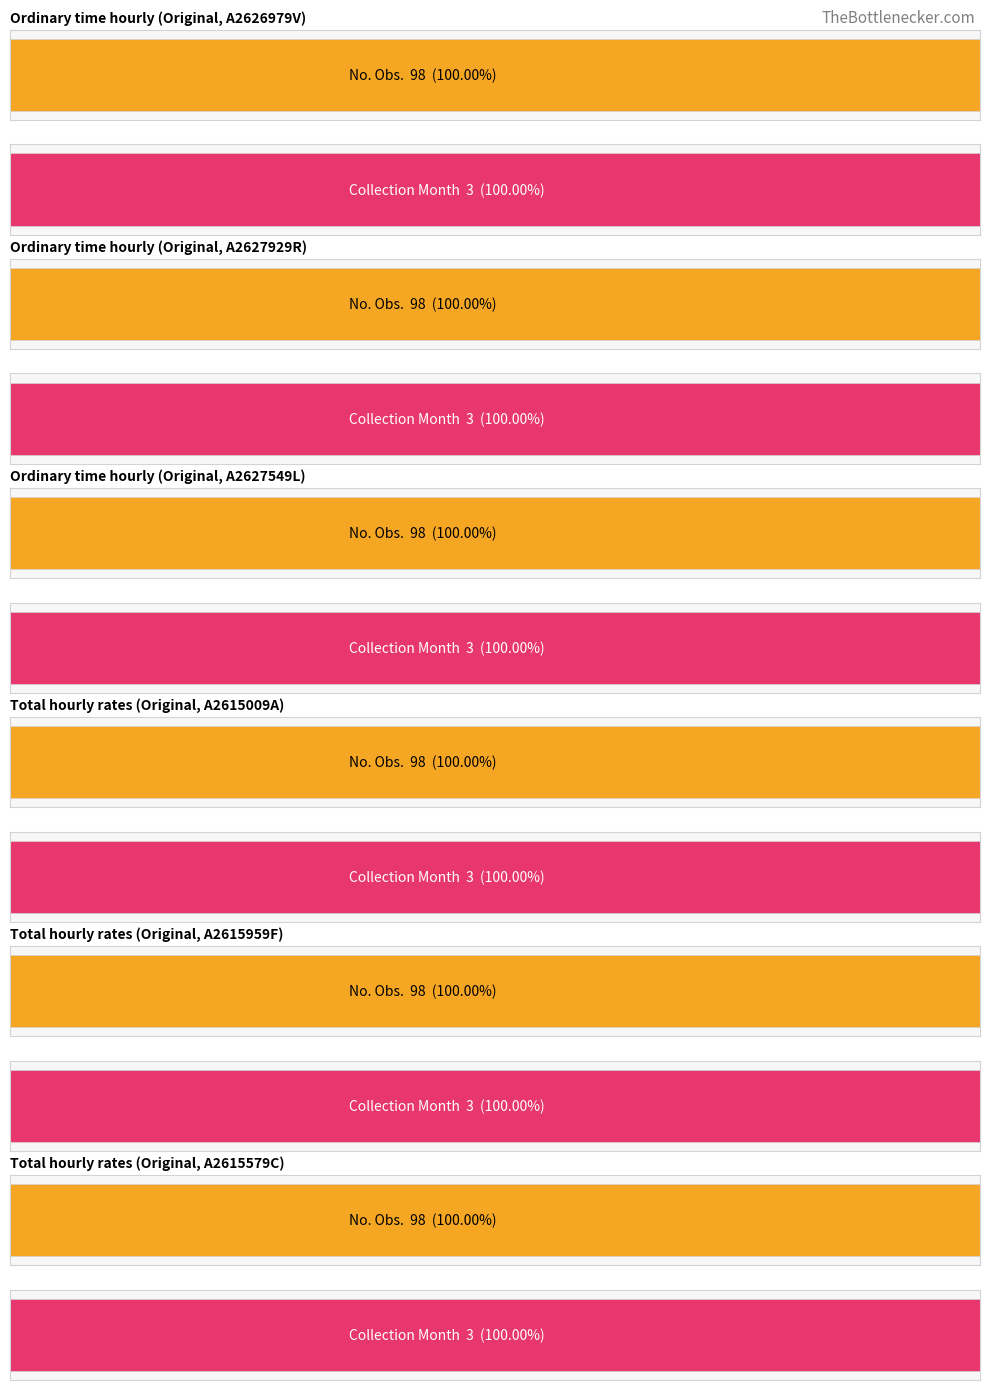

What is the label of the 2nd bar from the right?

Total hourly rates (Original, A2615959F)